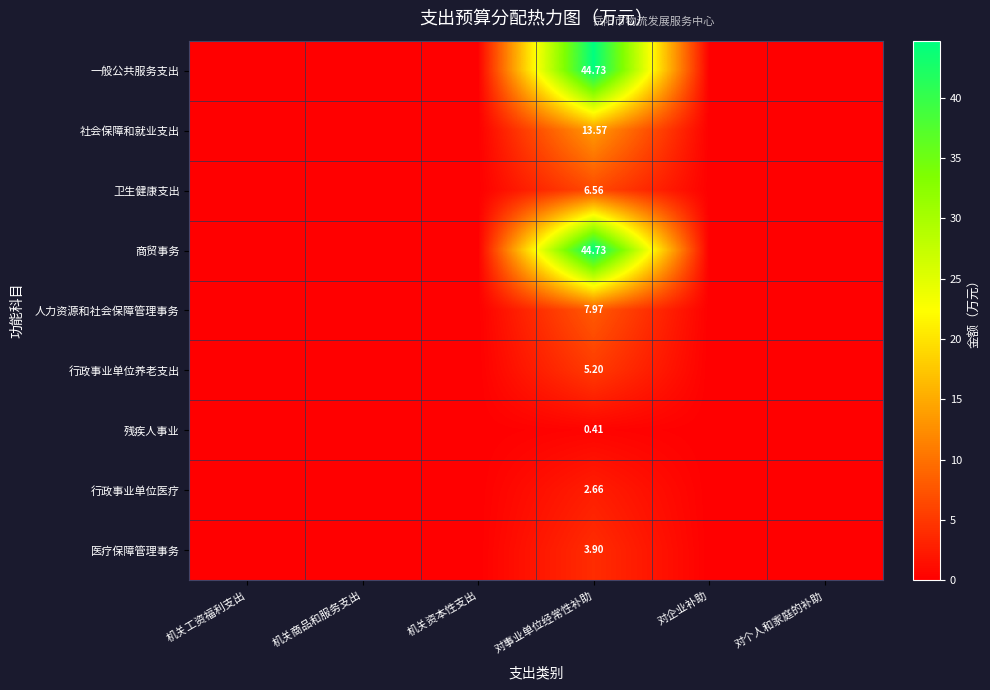

At how many categories does at least one series exceed 35?

1